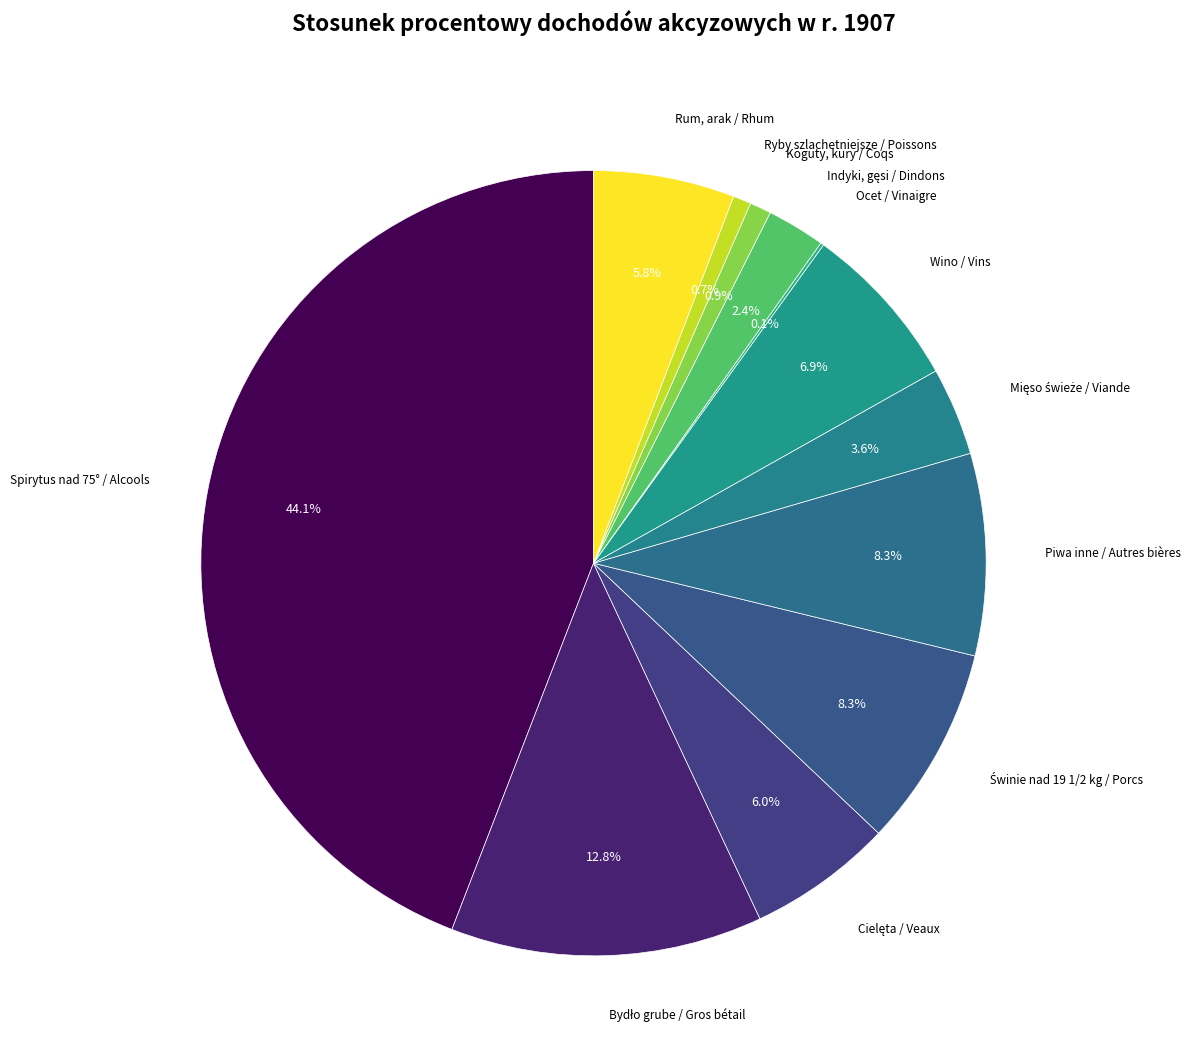

Is there any slice that represents more than half of the pie?

No